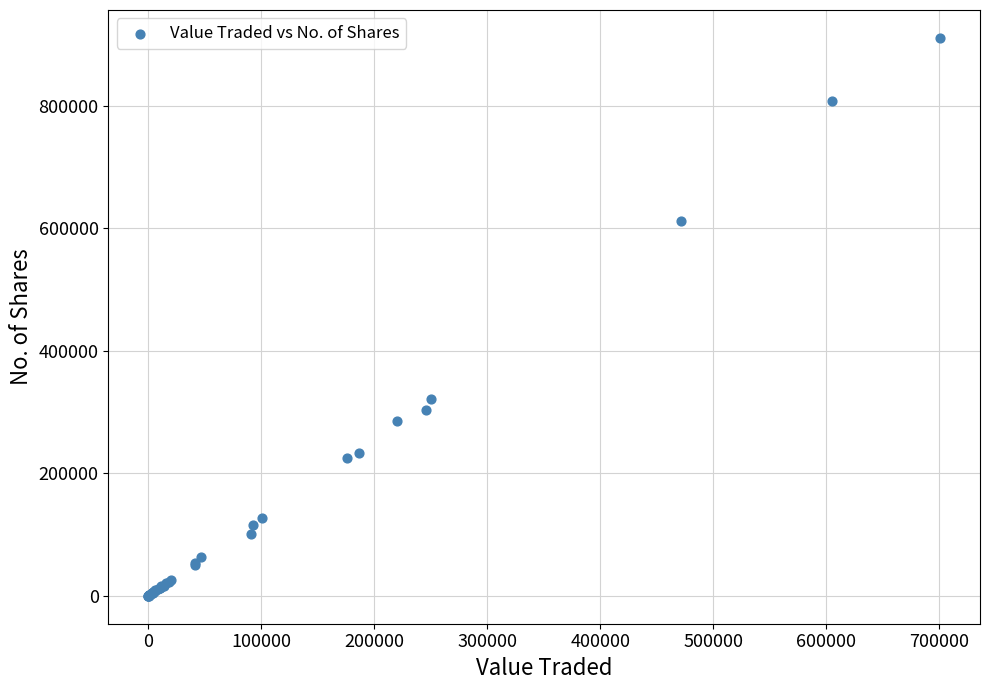

What Y value in the scatter plot is closest to 455165?

321750